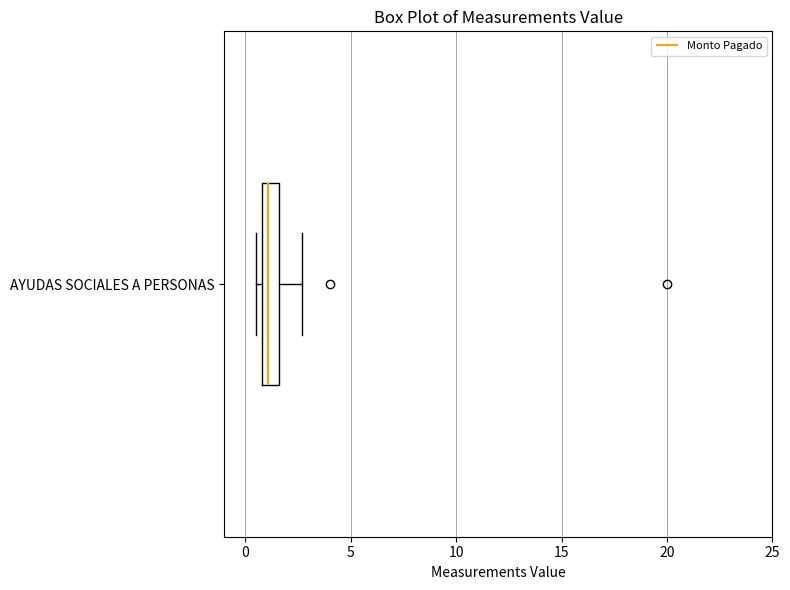

Read this box plot against the x-axis: the position of the median line, the range covered by the box, and the ends of both whiskers. The values are not printed on the chart, so give them approximately, as read against the axis.

median 1.0 (just right of the box's left edge), box 1.0 to 1.5, whiskers 0.5 to 2.5